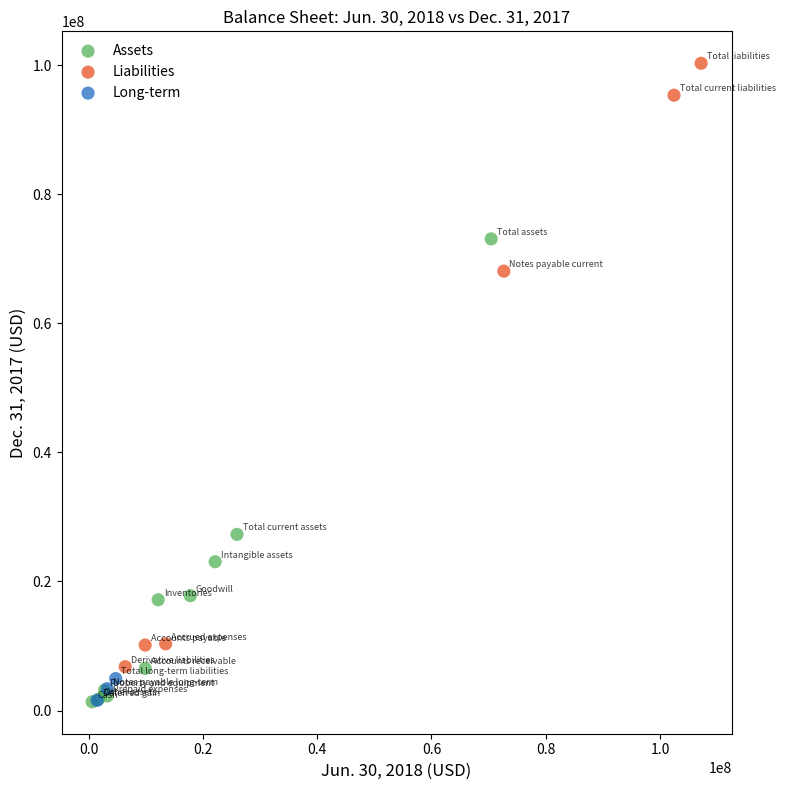

Which series has the largest Y range (max minus min)?

Liabilities